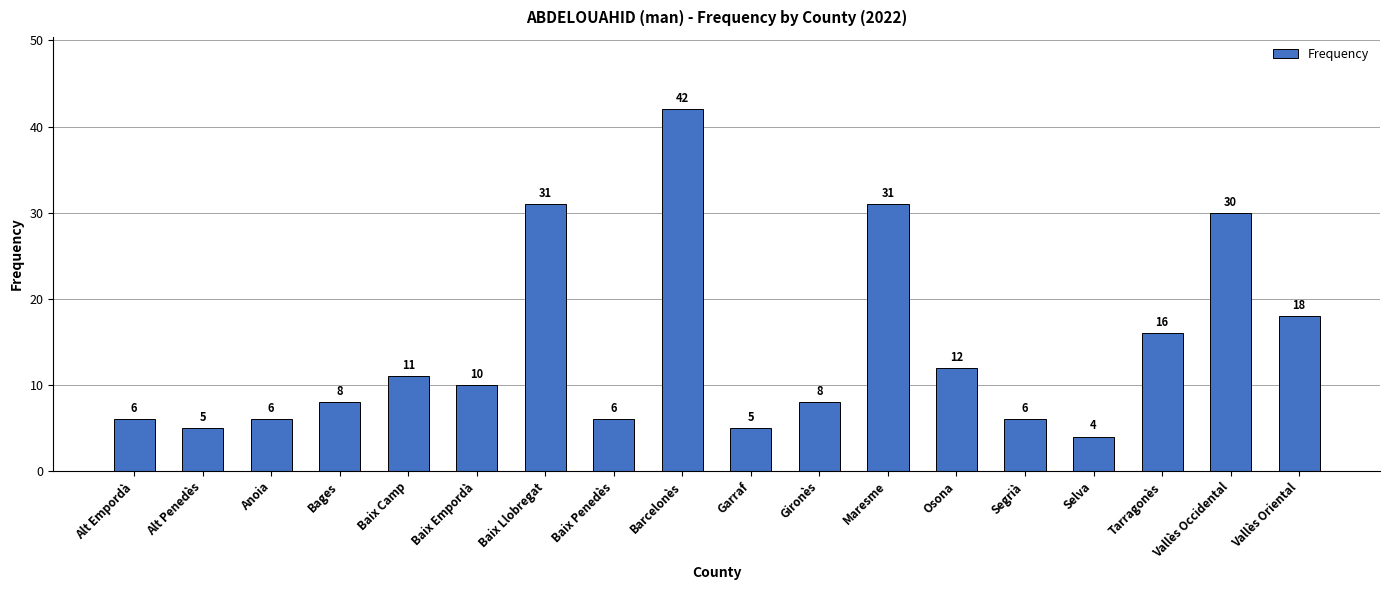

At which label is the value closest to 23?

Vallès Oriental